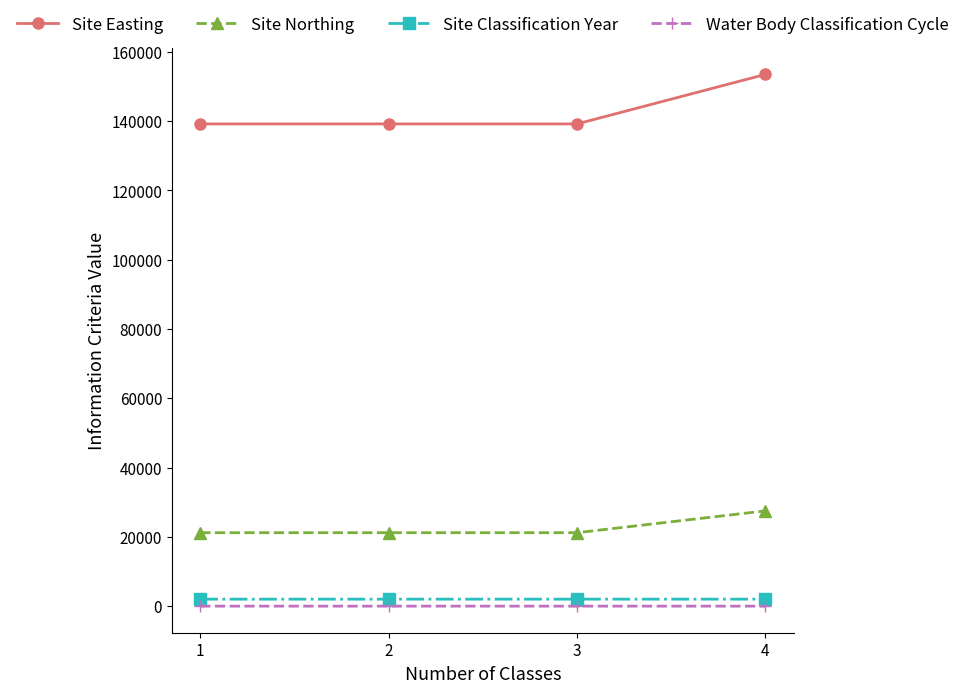

What is the maximum value shown in the chart?

153500